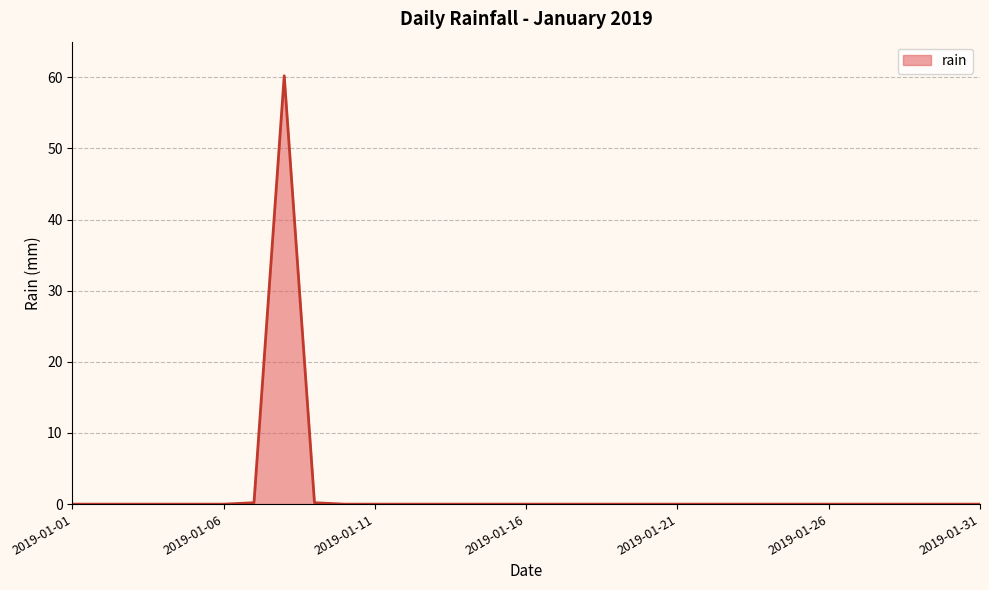

What is the greatest value displayed?

60.2